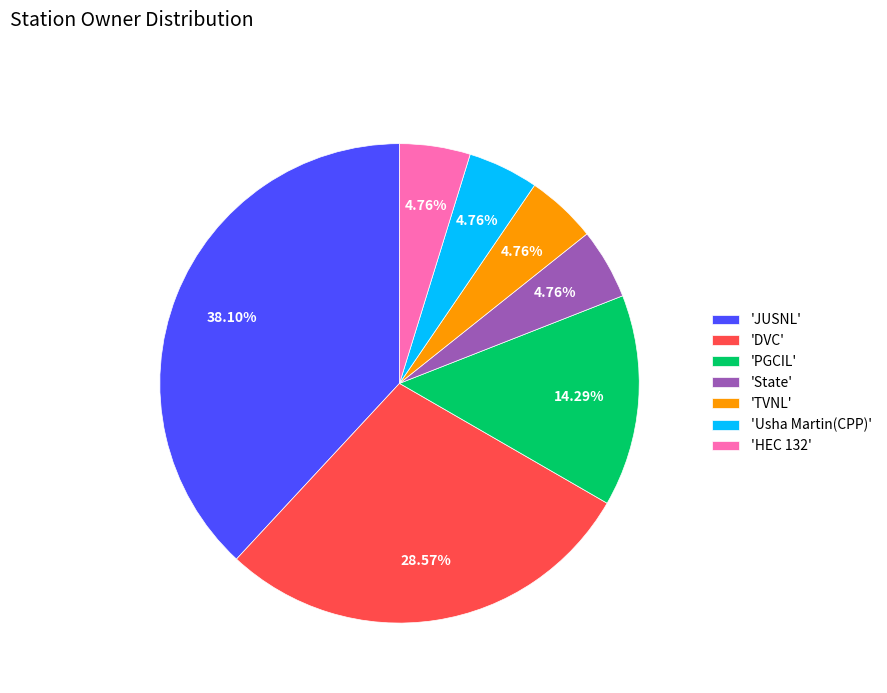

Does any single category account for the majority?

No